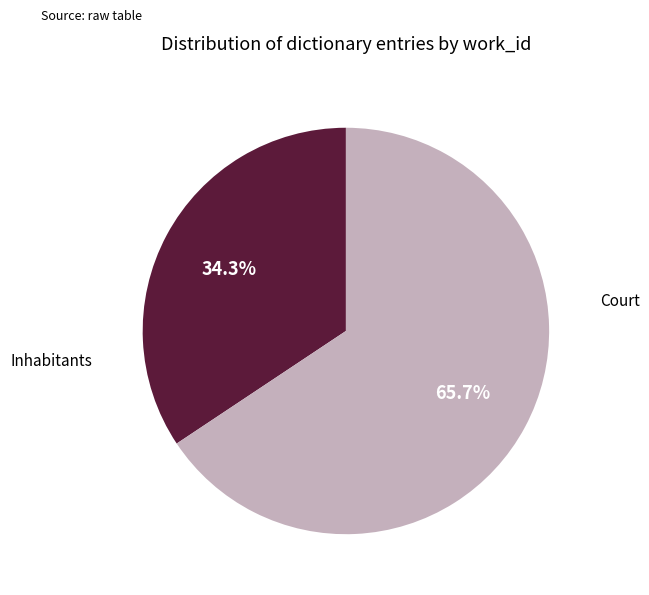

Is there a majority slice in this chart?

Yes